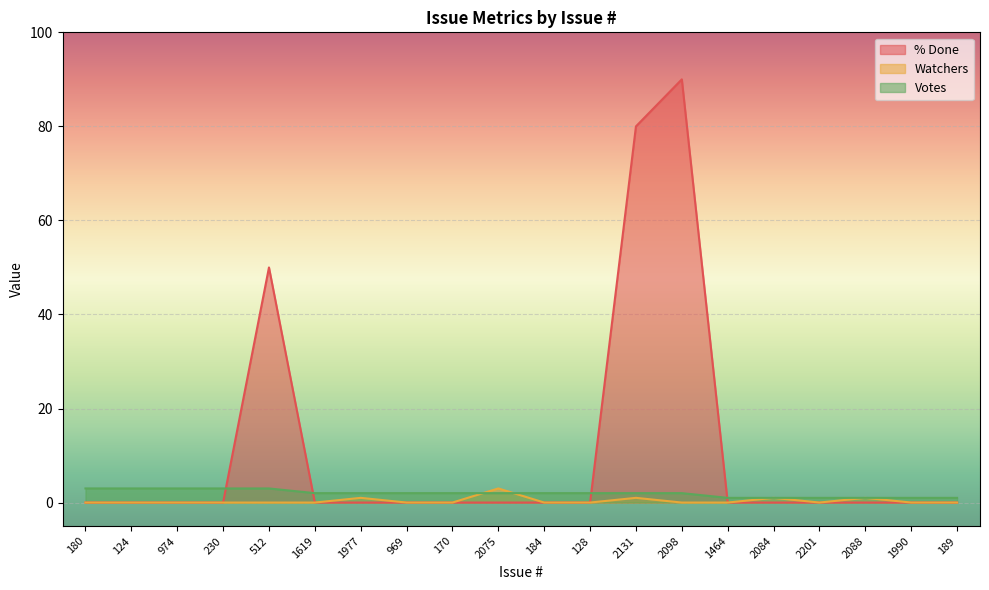

True or false: % Done and Watchers intersect in this chart.

False